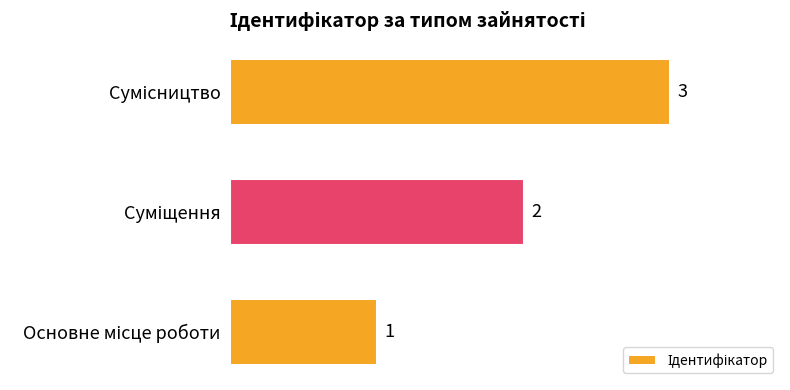

Does the chart contain stacked bars?

No